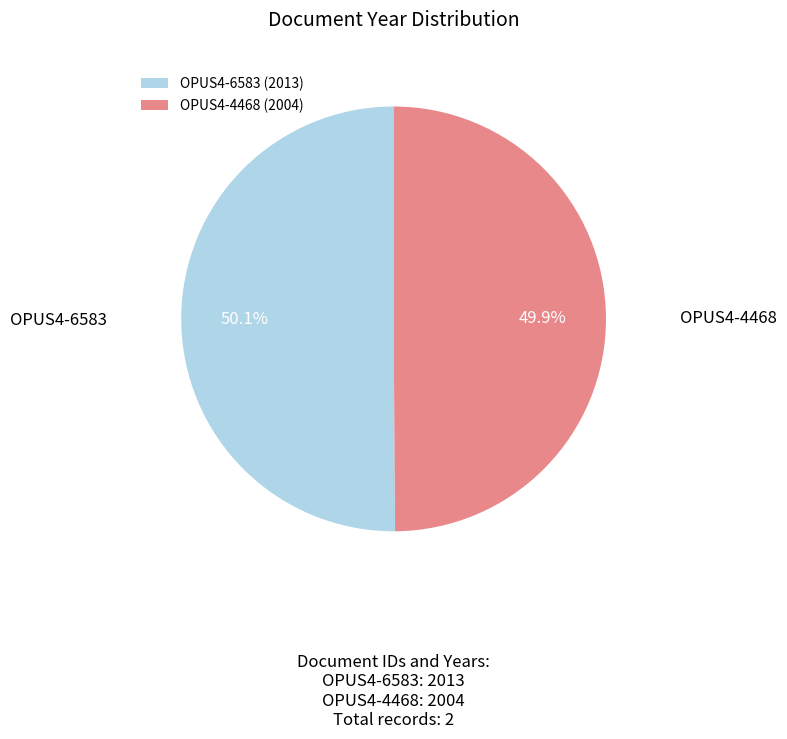

How many slices are in this pie chart?

2